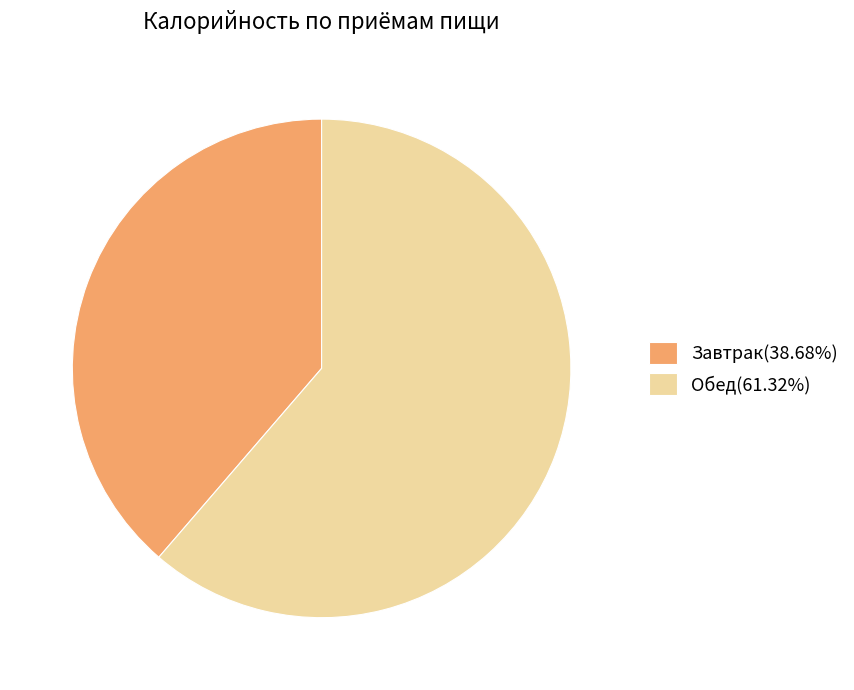

Approximately how many times larger is the value at Завтрак(38.68%) compared to Обед(61.32%)?

0.6